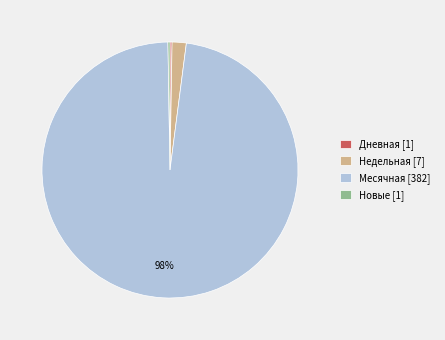

To the nearest percent, what is the difference between the Месячная [382] and Недельная [7] slice percentages?

96%